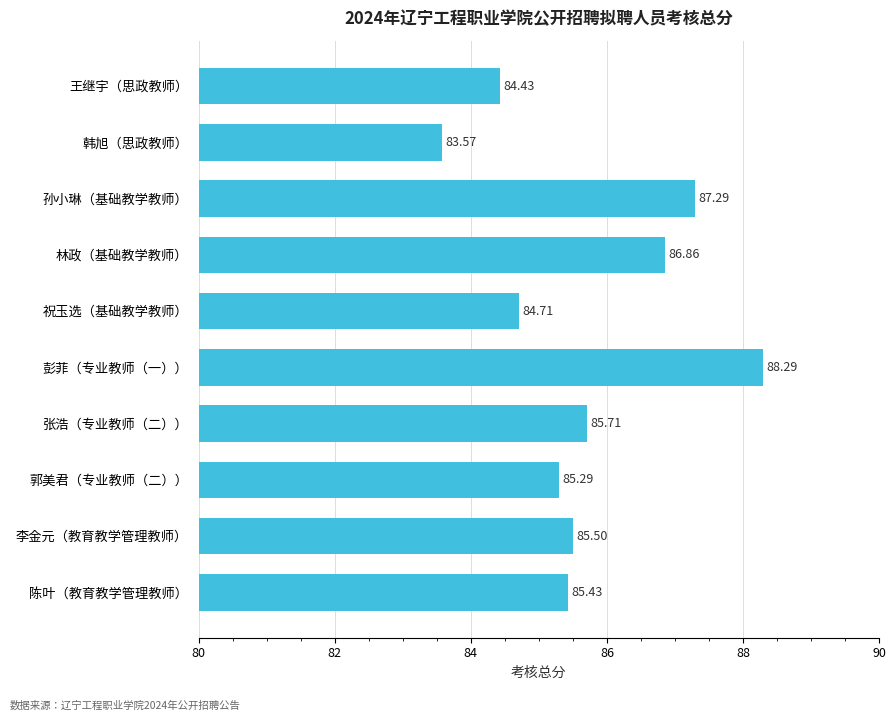

List the labels in order of value, smallest first.

韩旭（思政教师）, 王继宇（思政教师）, 祝玉选（基础教学教师）, 郭美君（专业教师（二））, 陈叶（教育教学管理教师）, 李金元（教育教学管理教师）, 张浩（专业教师（二））, 林政（基础教学教师）, 孙小琳（基础教学教师）, 彭菲（专业教师（一））